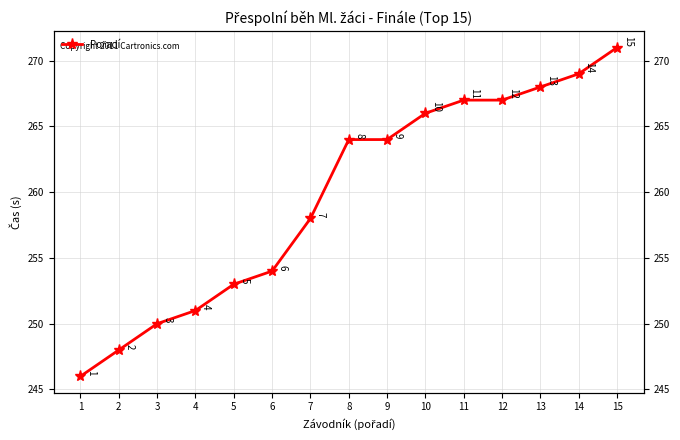

How many lines are shown in the chart?

1